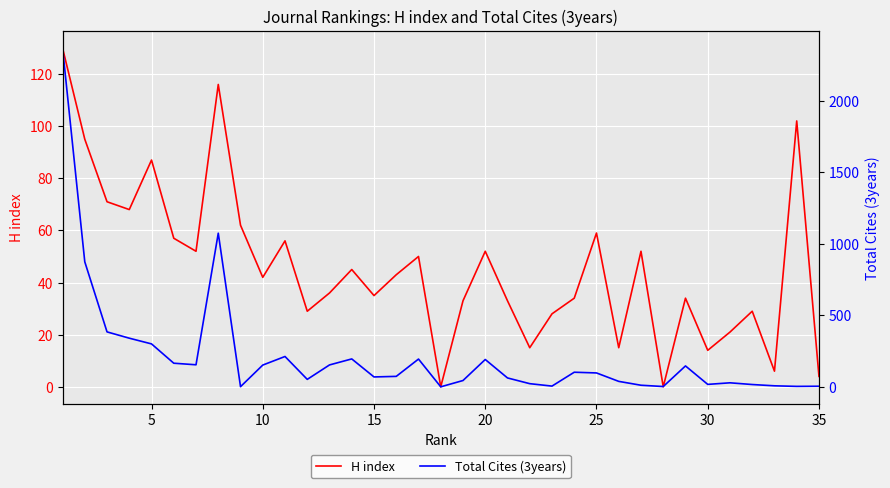

What is the highest value of the H index series?

130